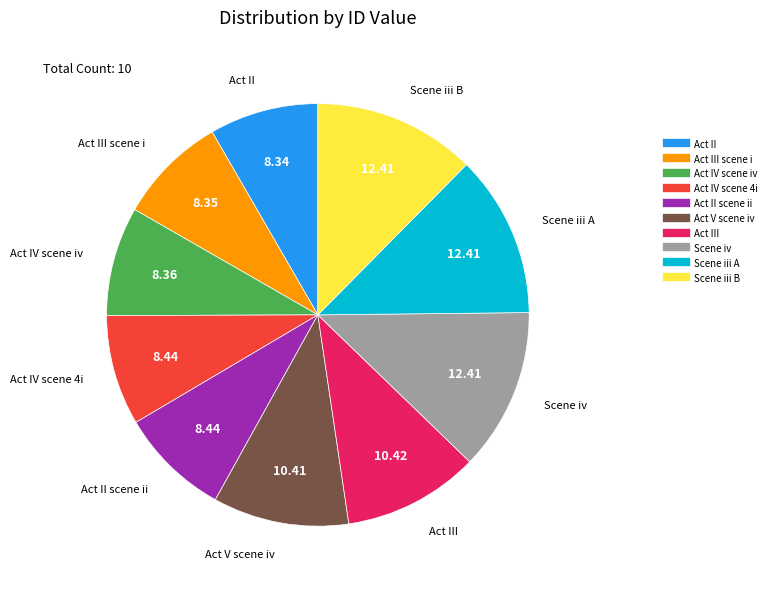

Is there a majority slice in this chart?

No